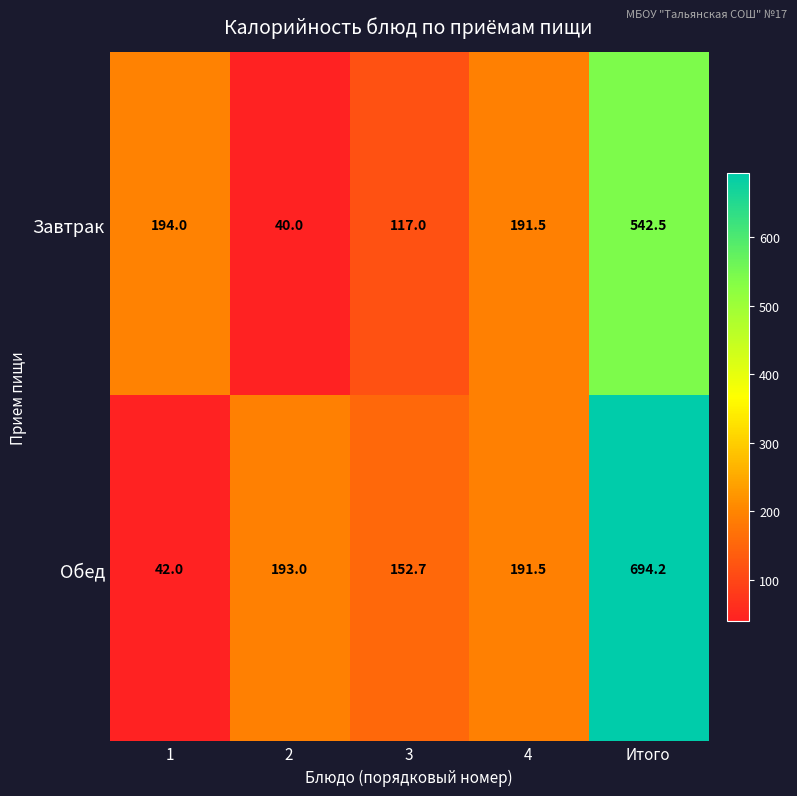

Which series has the widest spread of values?

Обед